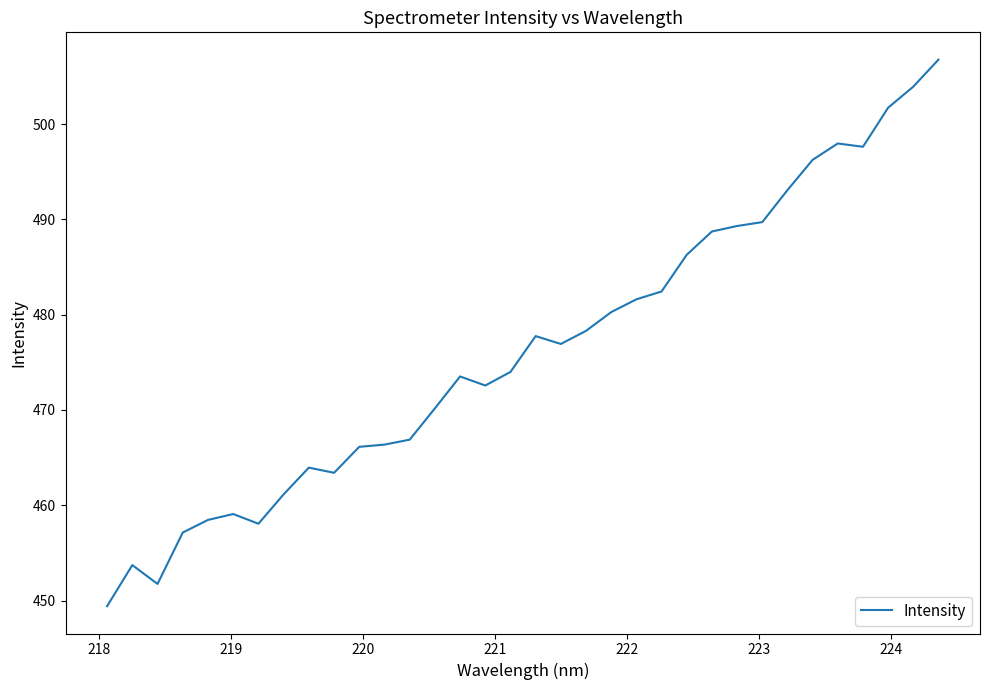

What is the maximum value shown in the chart?

506.8